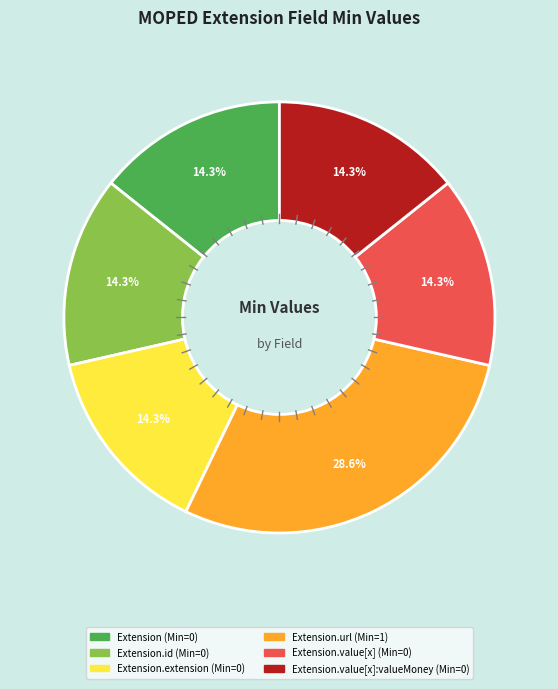

To the nearest percent, what is the difference between the largest and smallest slice percentages?

14%